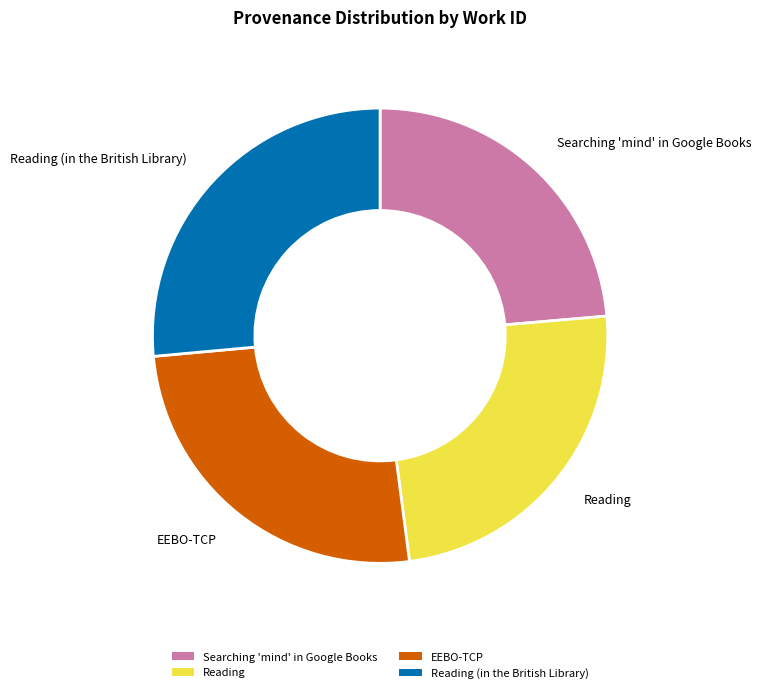

Does Searching 'mind' in Google Books represent more than half of the total?

No